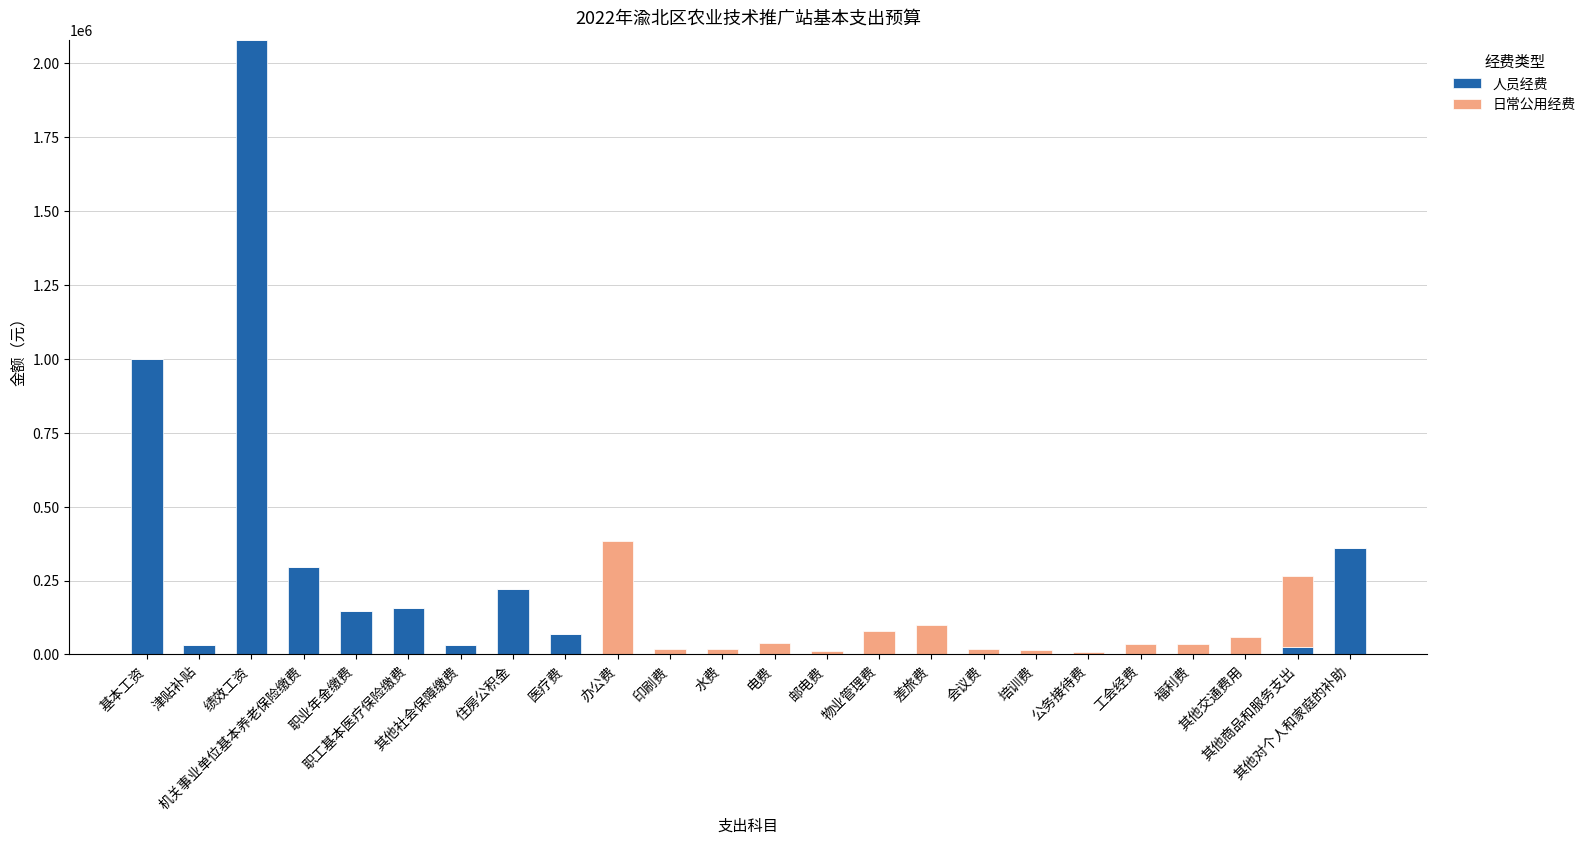

What is the maximum value for 人员经费?

2076760.0